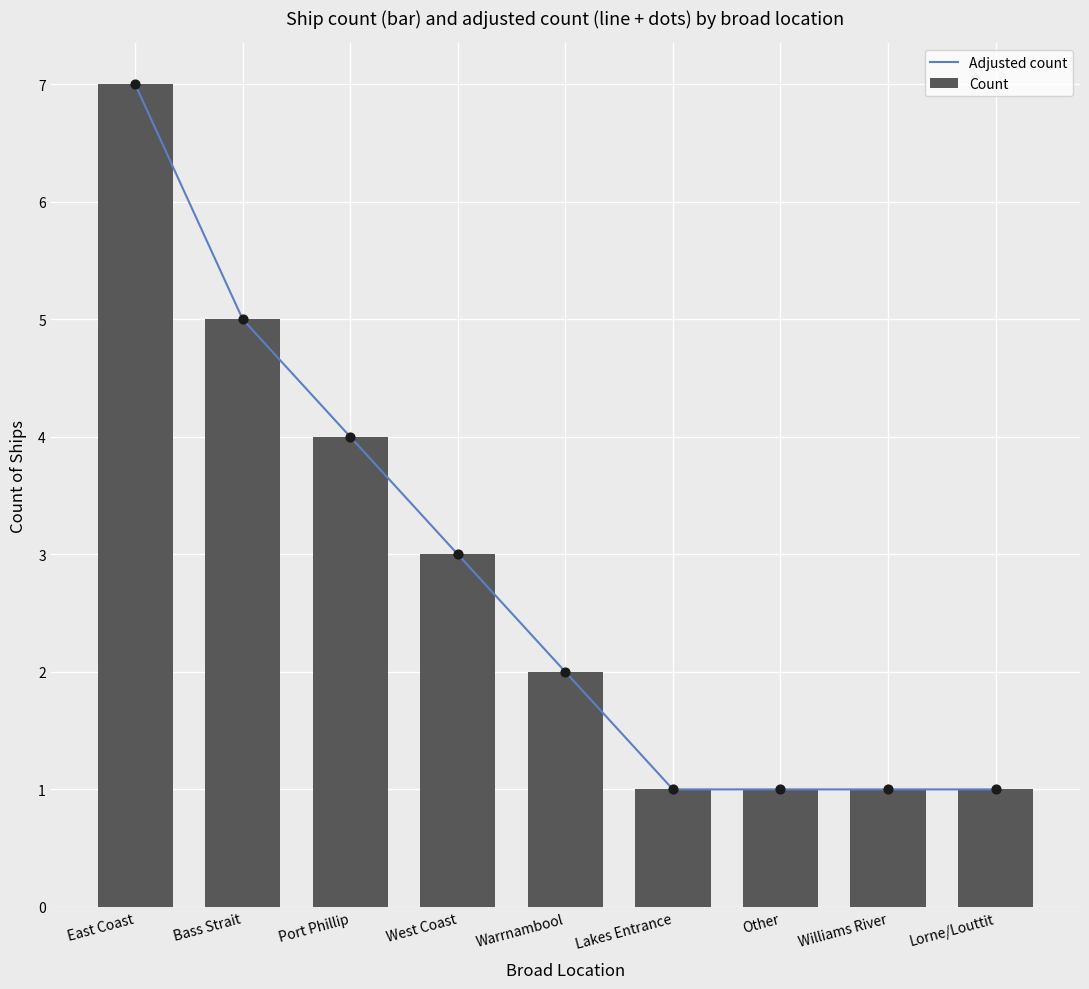

Which series reaches the minimum Y coordinate?

Adjusted count